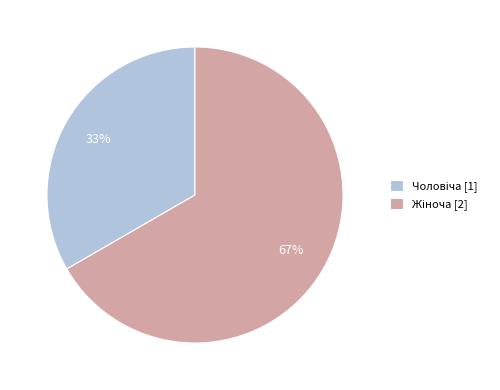

Does any single category account for the majority?

Yes